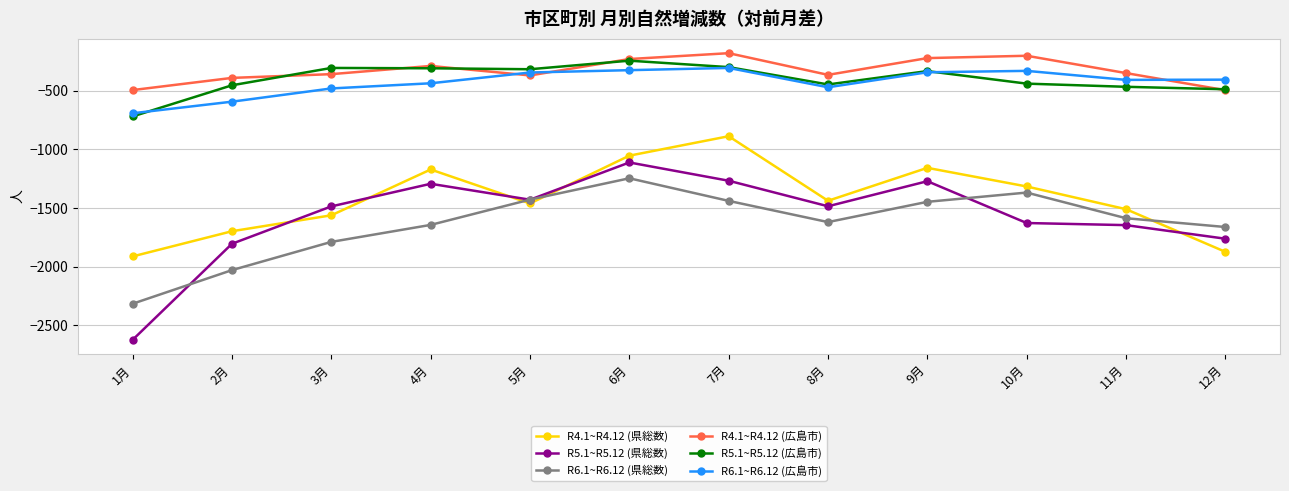

What is the sum of the R4.1~R4.12 (県総数) values at 4月 and 6月?

-2224